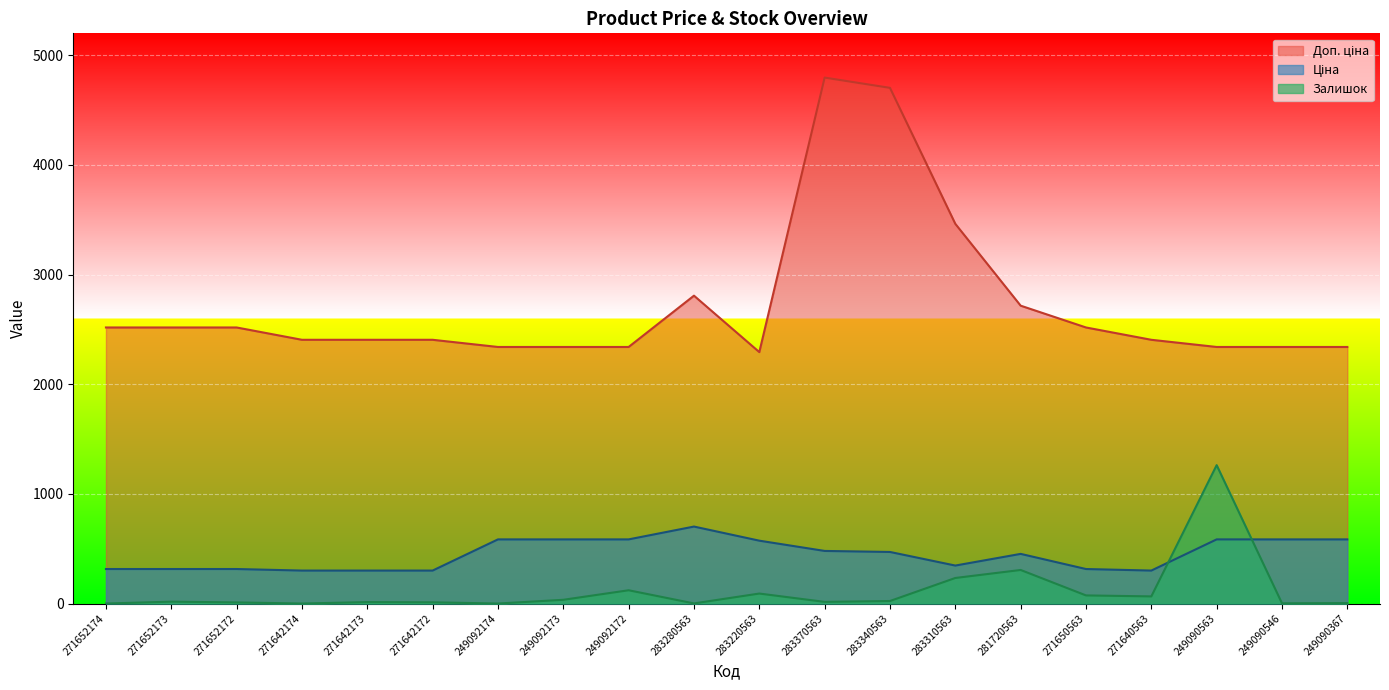

At how many categories does at least one series exceed 4771?

1